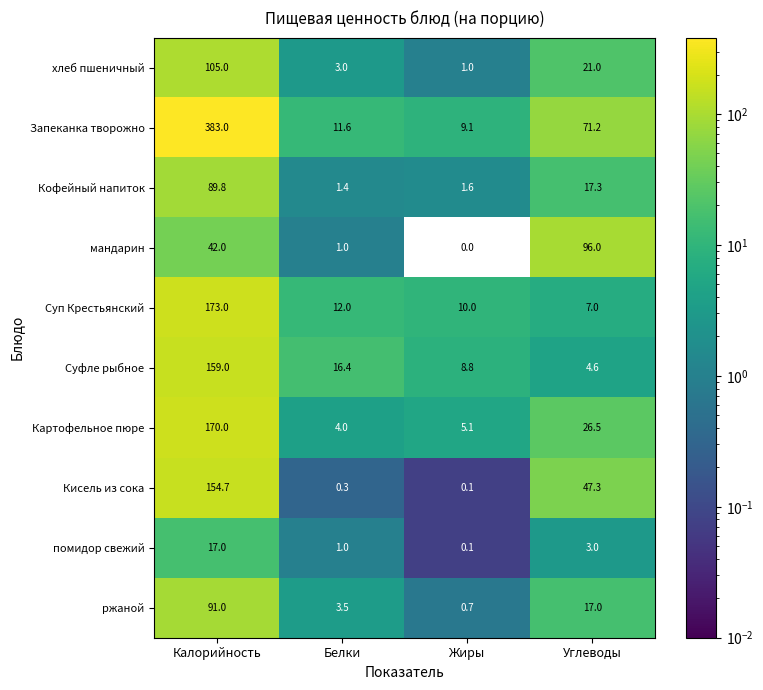

Which series has the widest spread of values?

Запеканка творожно